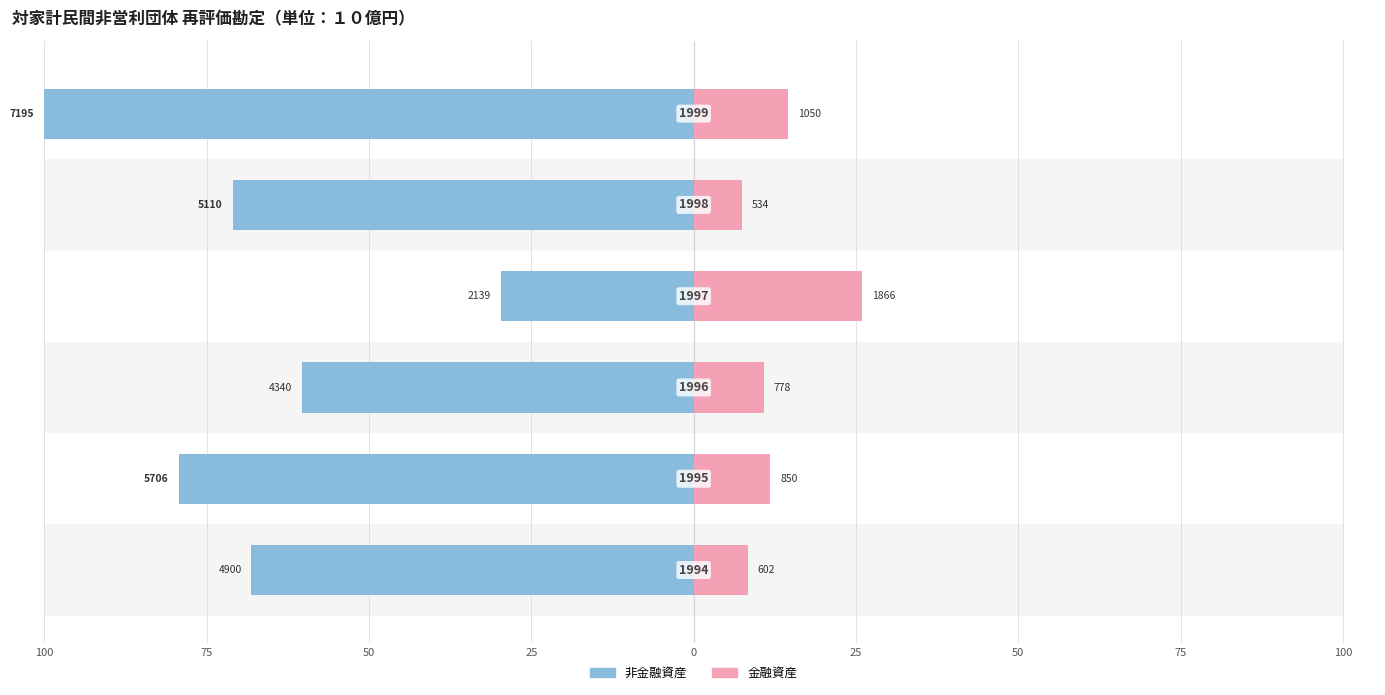

What is the difference between the 金融資産 values at 75 and 25?

14.1